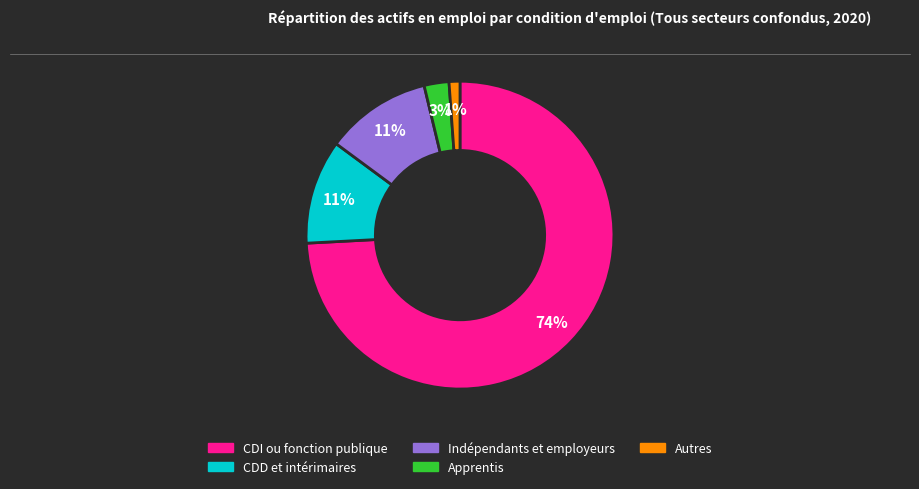

Between CDD et intérimaires and CDI ou fonction publique, which is larger?

CDI ou fonction publique